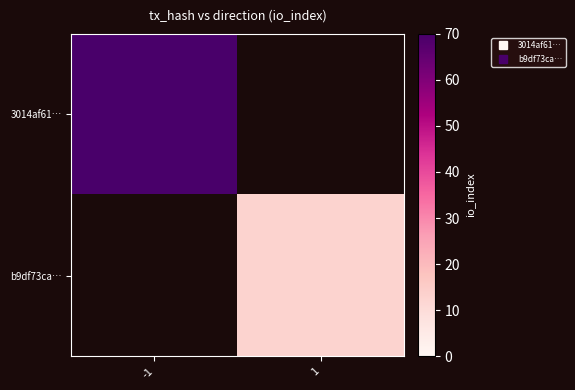

List the series in order of their peak value, lowest first.

b9df73ca…, 3014af61…